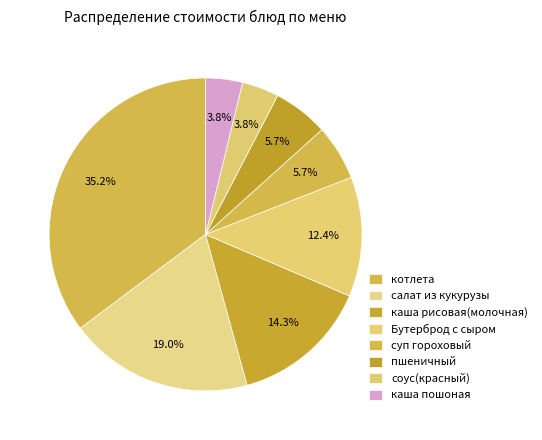

Count the number of slices in the pie.

8